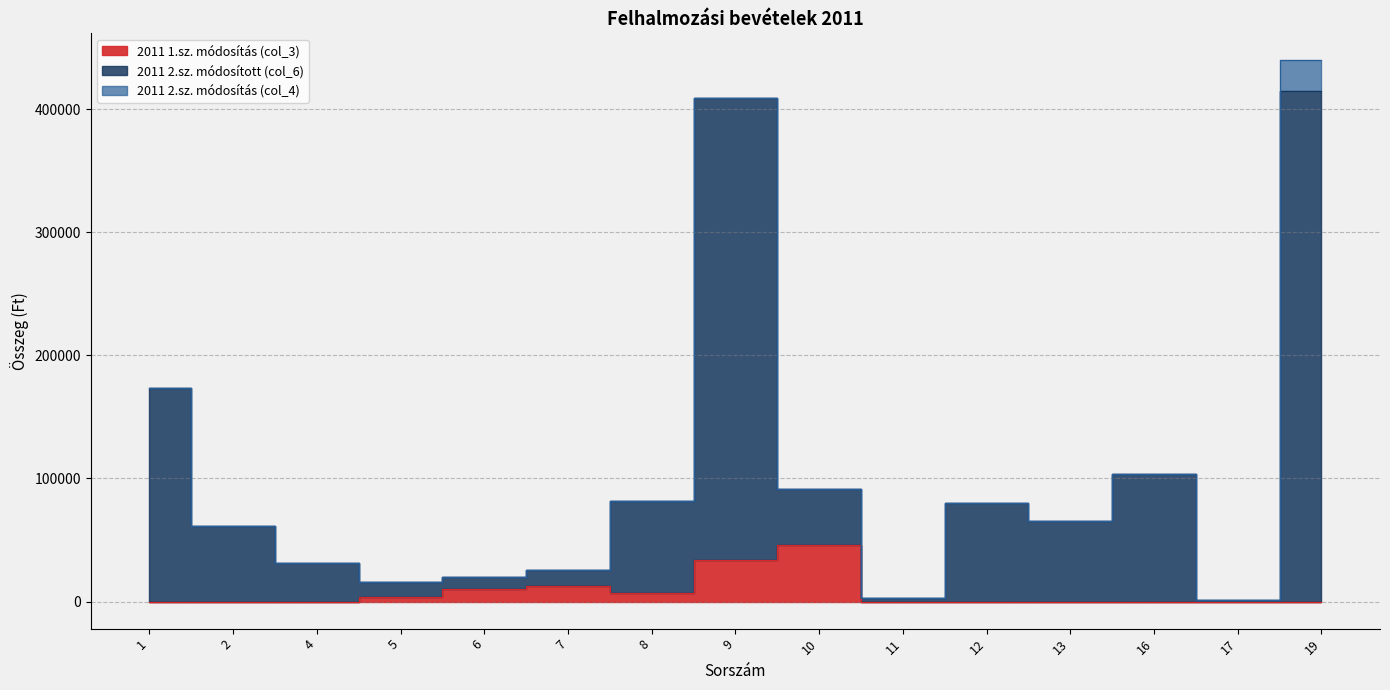

What is the difference between the 2011 1.sz. módosítás (col_3) values at 10 and 5?

41778.0